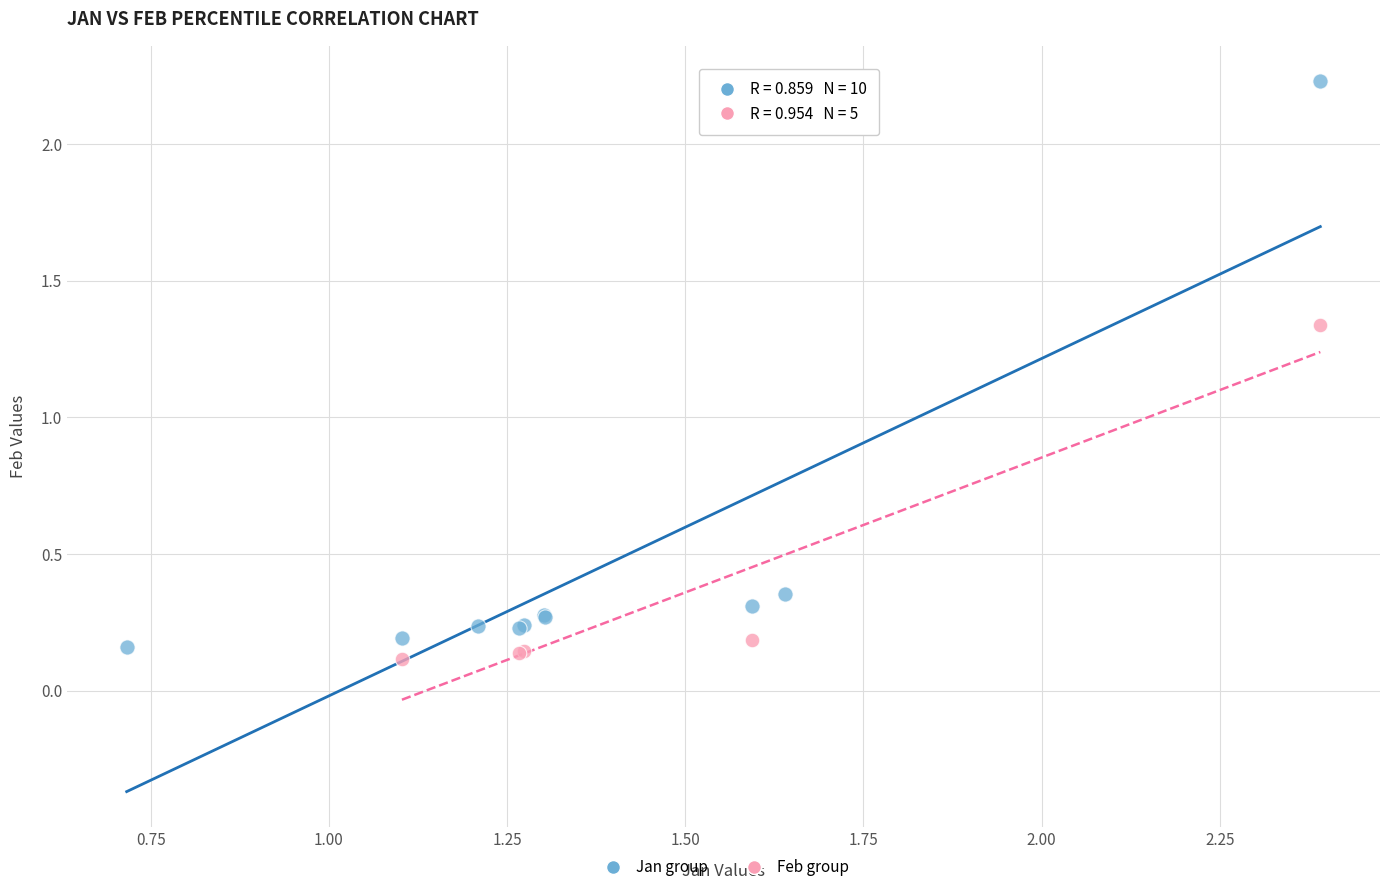

Which series has the largest Y range (max minus min)?

Jan group